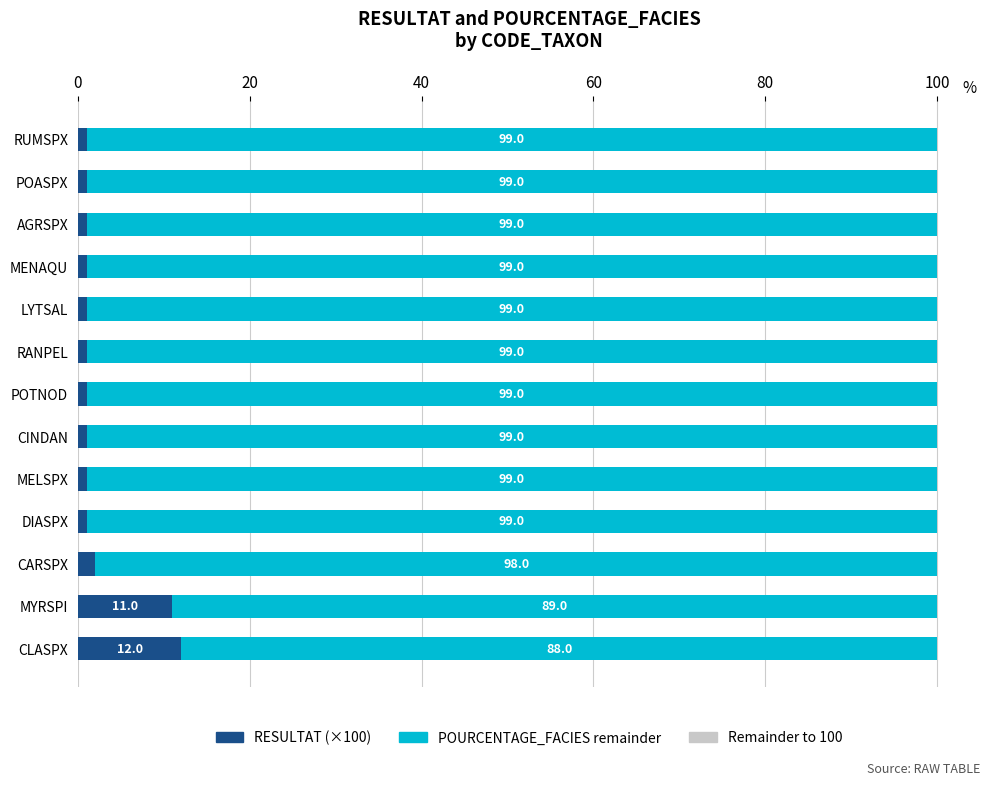

What is the total value across all series at MYRSPI?

100